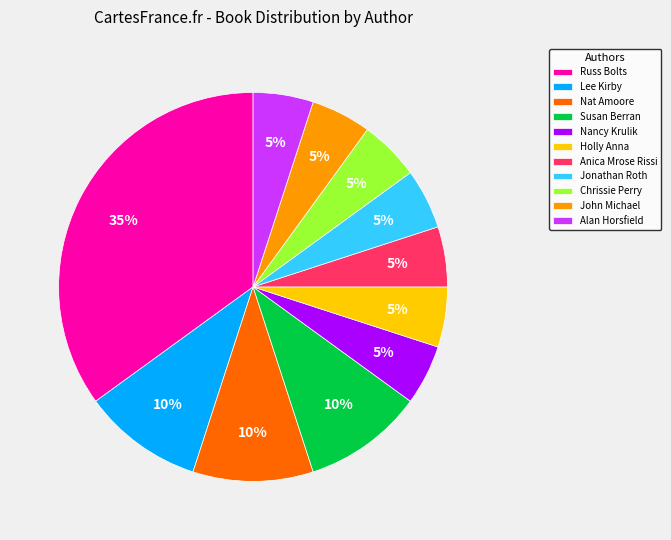

How many slices are in this pie chart?

11